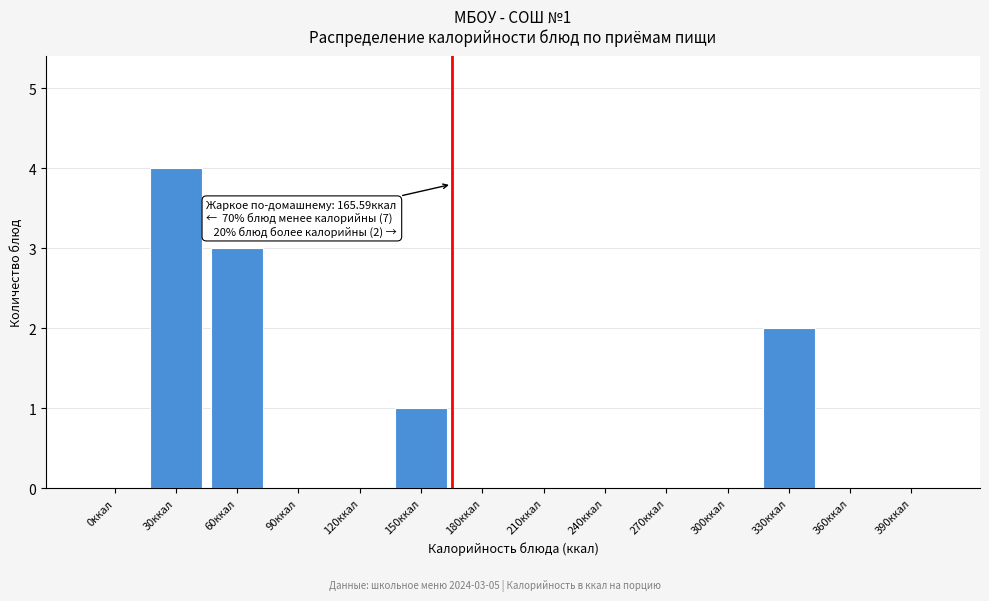

Reading right to left, transcribe all the data shown in this chart.

390ккал=0	360ккал=0	330ккал=2	300ккал=0	270ккал=0	240ккал=0	210ккал=0	180ккал=0	150ккал=1	120ккал=0	90ккал=0	60ккал=3	30ккал=4	0ккал=0